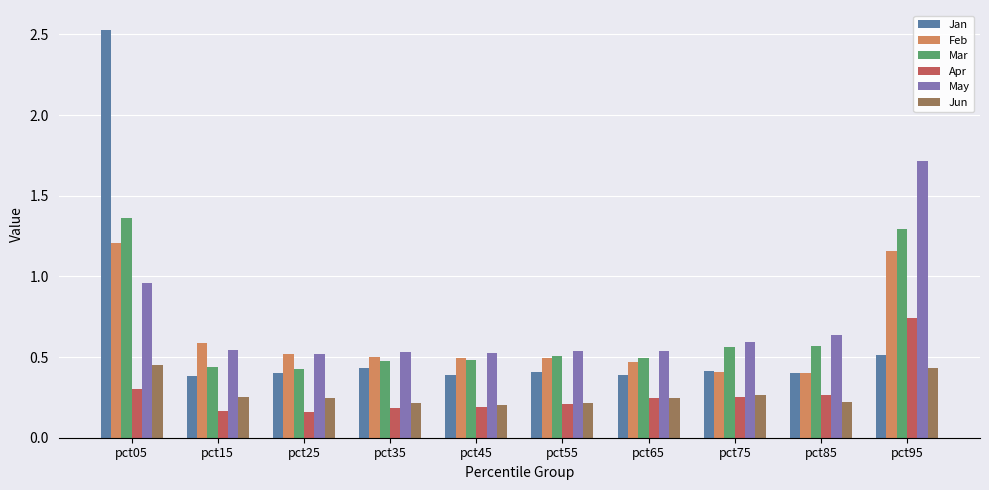

What are all the series names shown in the legend?

Jan, Feb, Mar, Apr, May, Jun